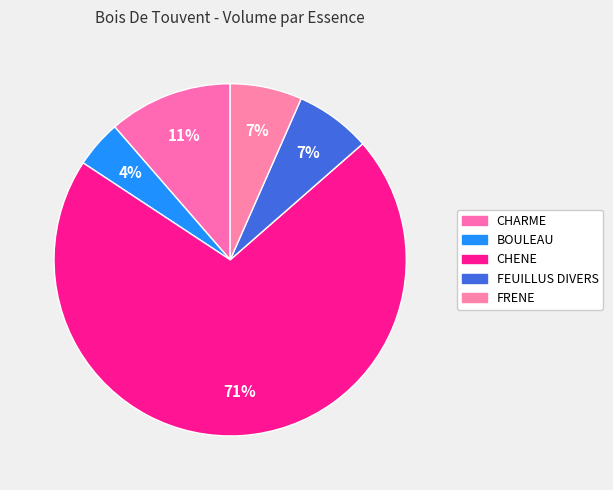

How many segments does this pie chart have?

5